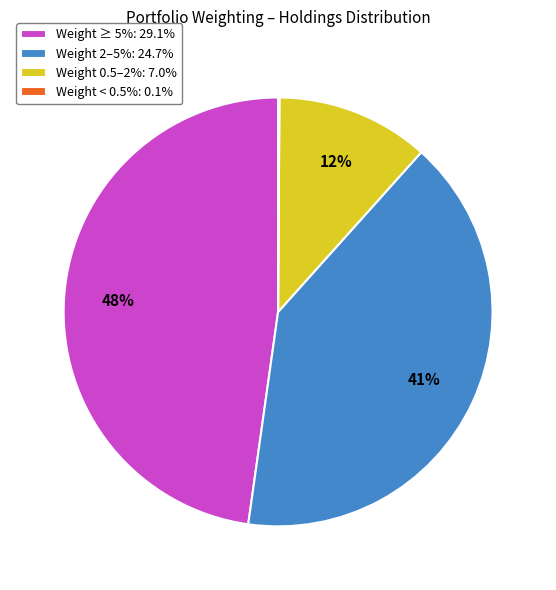

Do Weight 2–5%: 24.7% and Weight ≥ 5%: 29.1% together represent more than half of the pie?

Yes